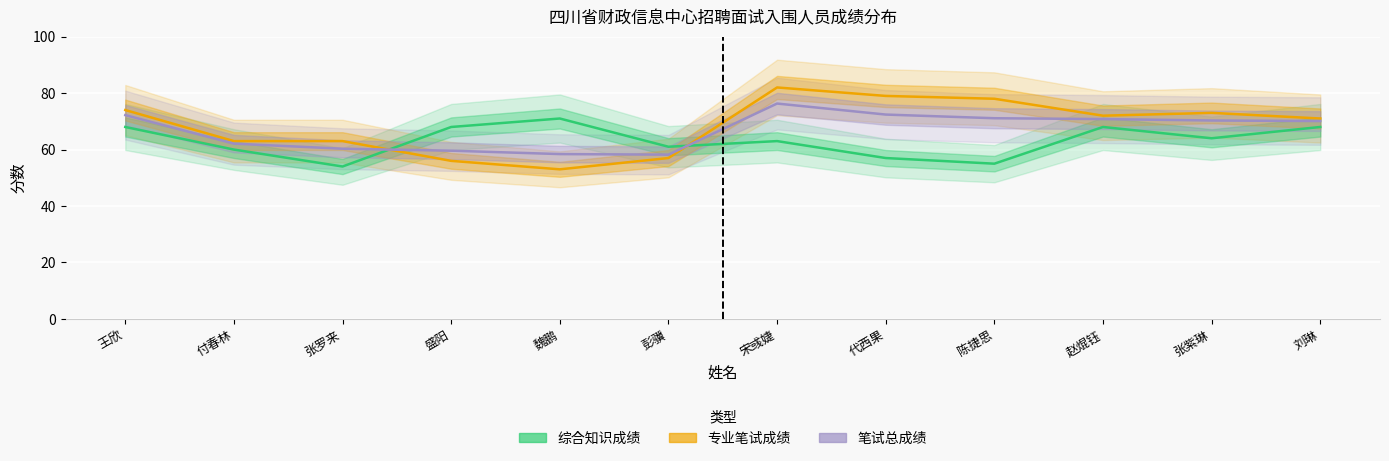

What is the spread (max minus min) of values at 盛阳?

12.0